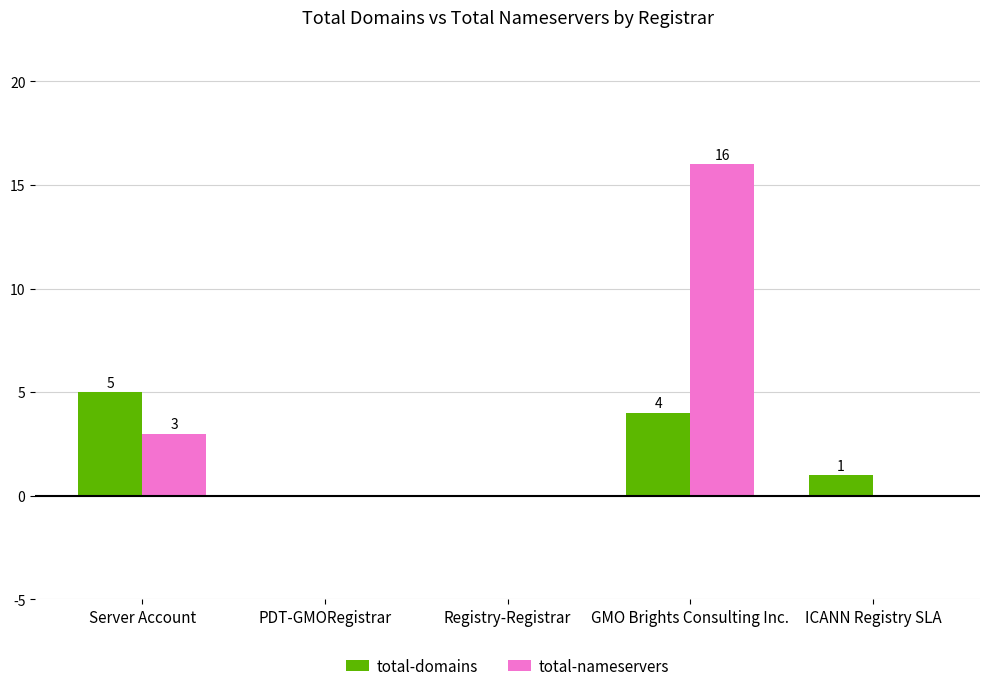

At which category does the chart reach its peak across all series?

GMO Brights Consulting Inc.